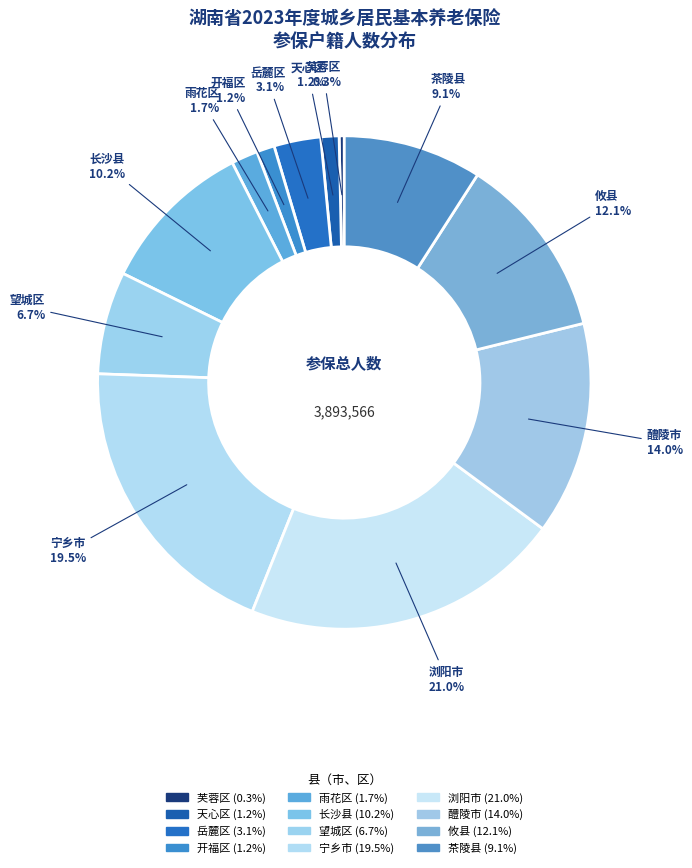

Combined, do 雨花区 and 攸县 account for over 50%?

No